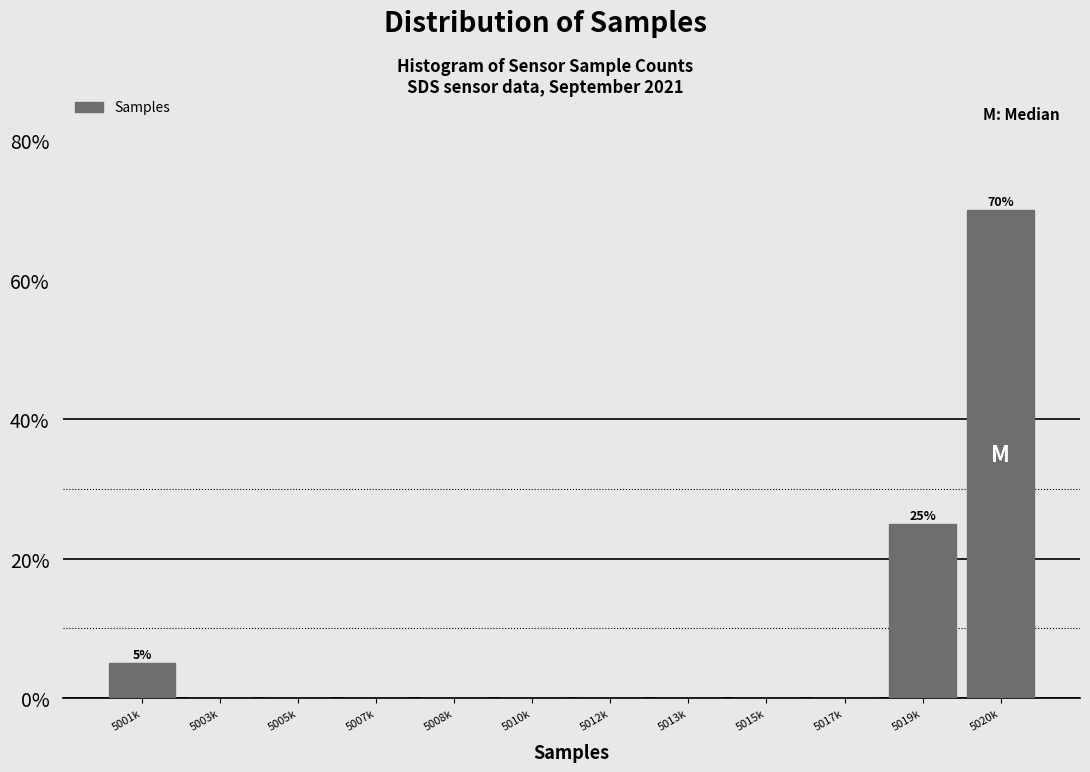

Reading right to left, list all the values displayed in this chart.

5020k=70	5019k=25	5017k=0	5015k=0	5013k=0	5012k=0	5010k=0	5008k=0	5007k=0	5005k=0	5003k=0	5001k=5